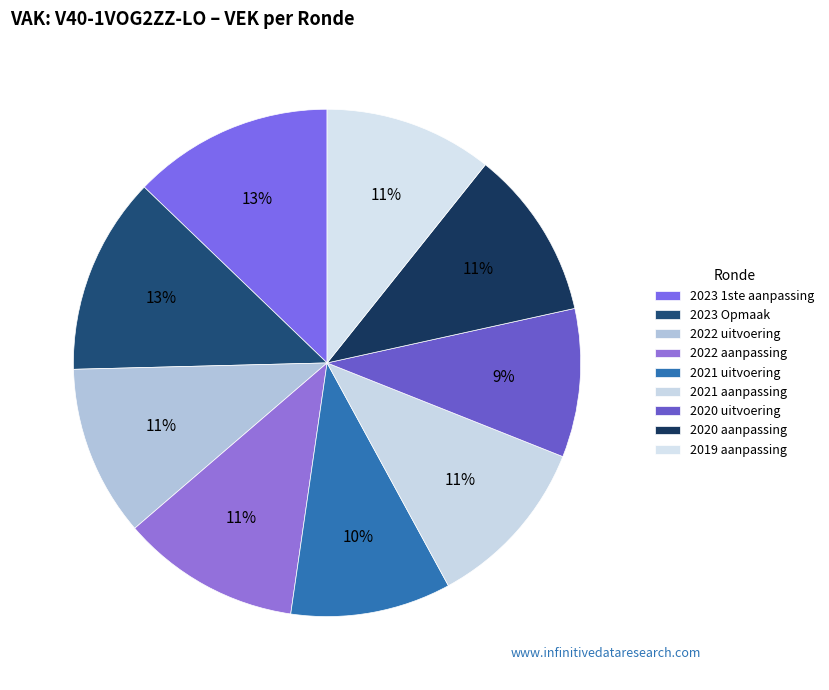

Is there any slice that represents more than half of the pie?

No